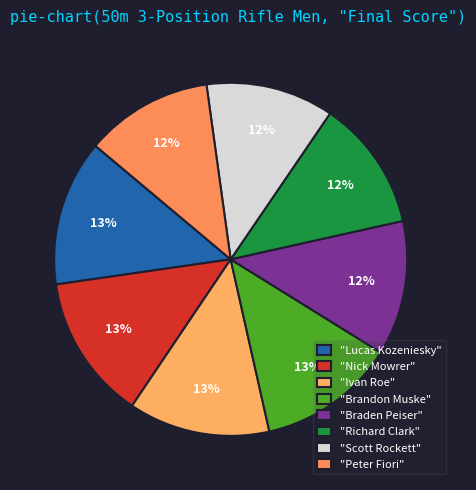

Rank the categories by value from lowest to highest.

Peter Fiori, Scott Rockett, Richard Clark, Braden Peiser, Brandon Muske, Ivan Roe, Nick Mowrer, Lucas Kozeniesky